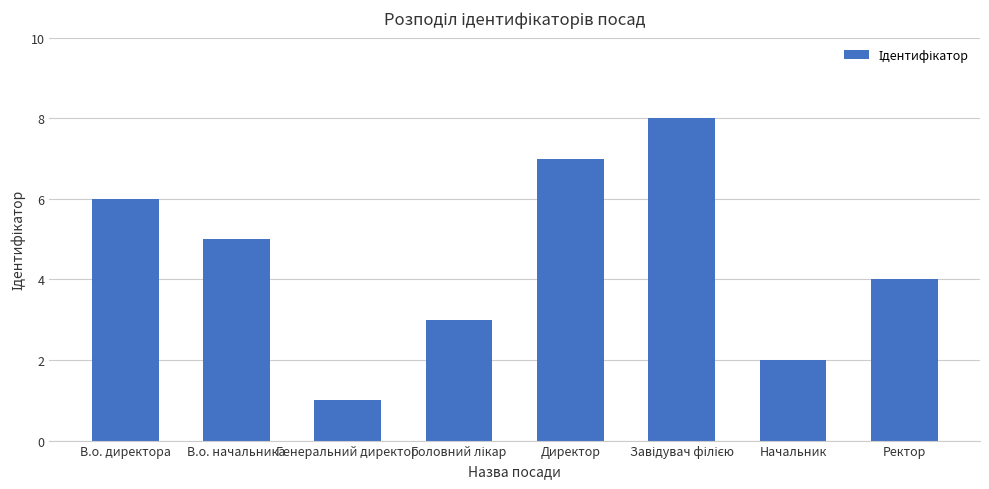

What is the value of the 4th bar from the left?

3